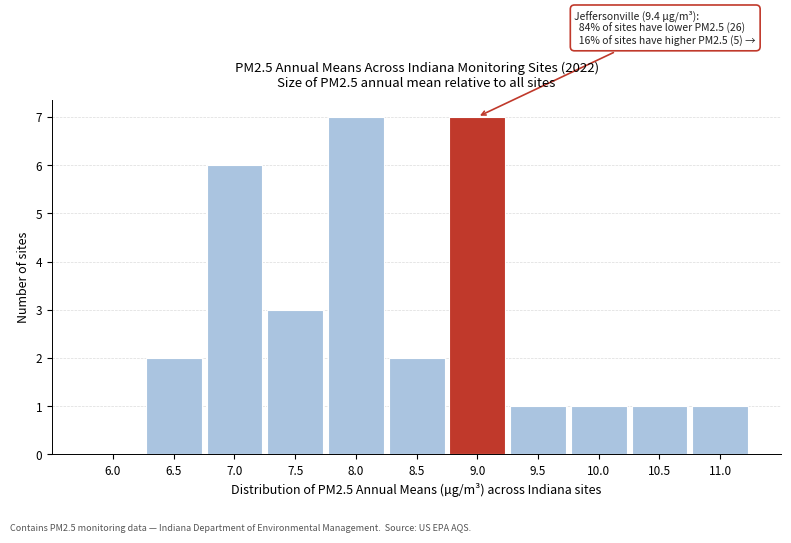

Reading left to right, extract all data points from this chart.

6.0=0	6.5=2	7.0=6	7.5=3	8.0=7	8.5=2	9.0=7	9.5=1	10.0=1	10.5=1	11.0=1